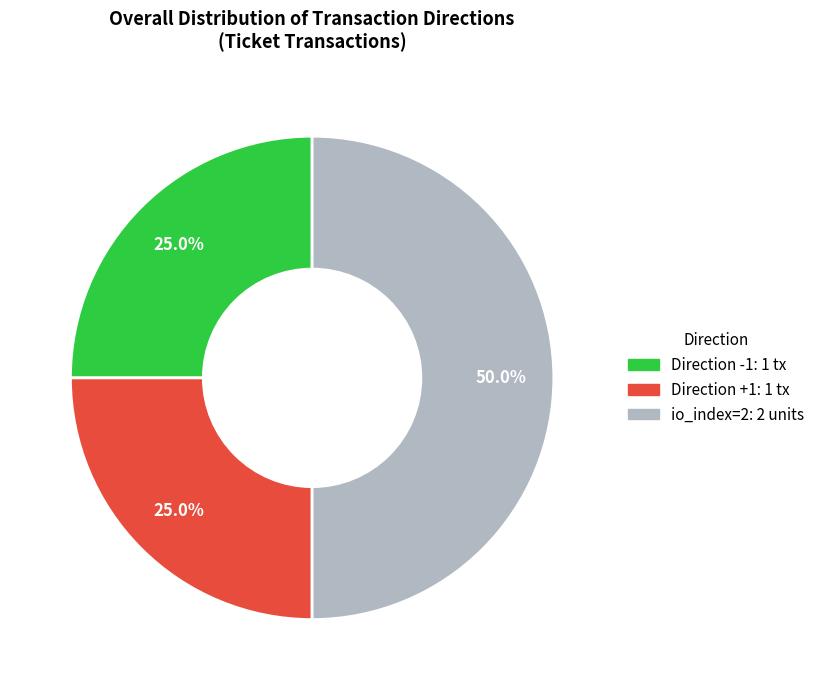

Which category has the biggest portion of the pie?

io_index=2: 2 units